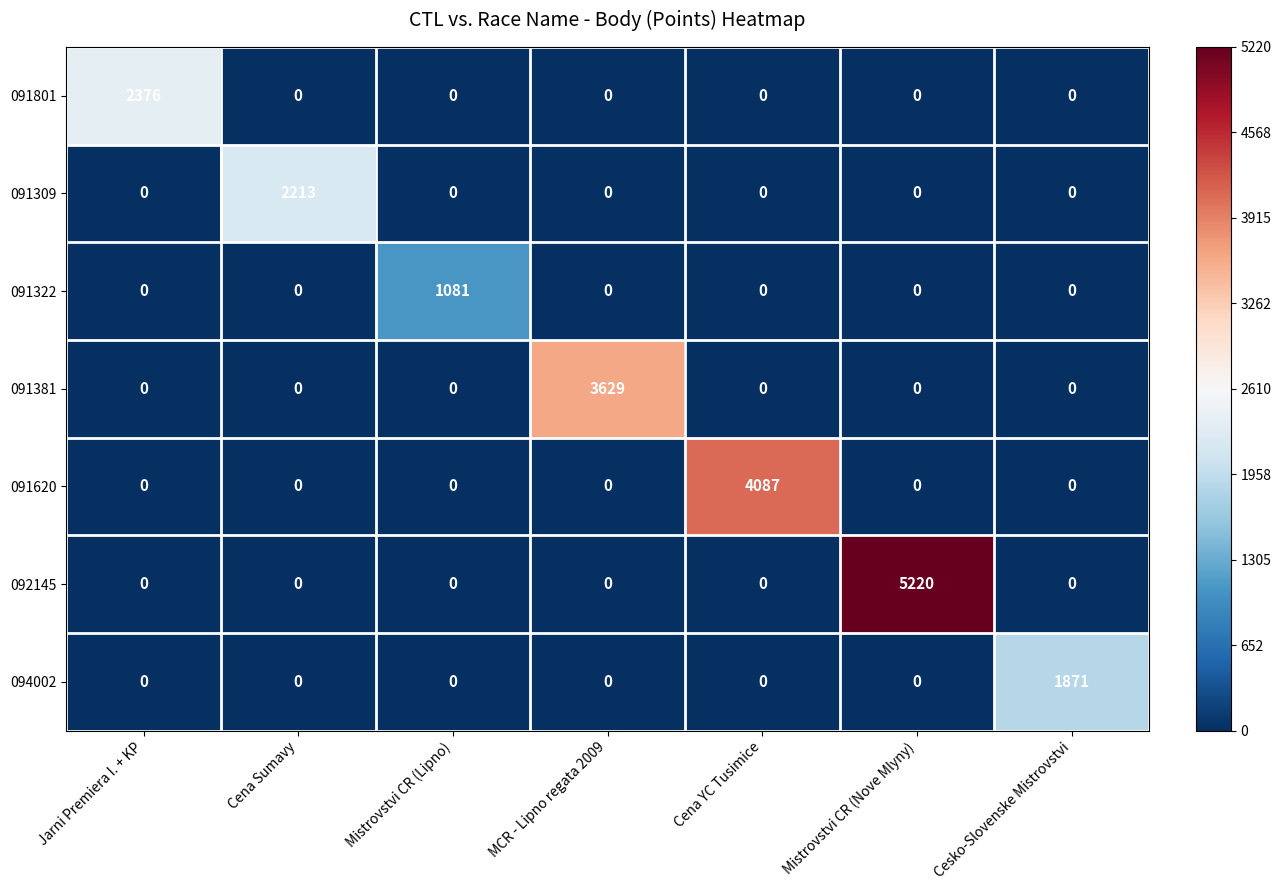

List the series in order of their peak value, lowest first.

091322, 094002, 091309, 091801, 091381, 091620, 092145